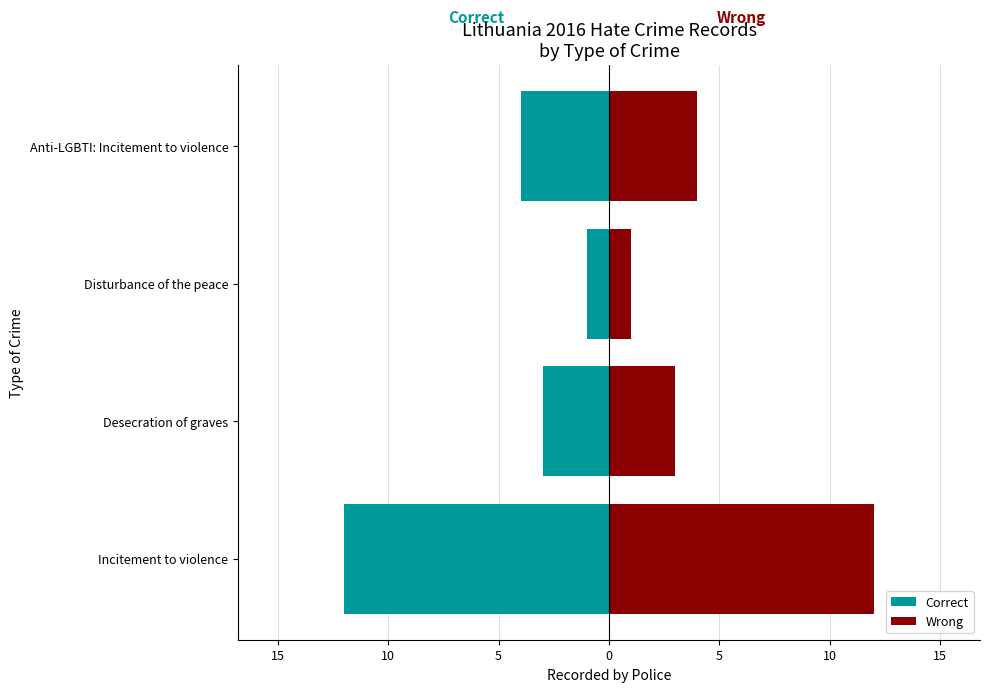

Count the number of categories in the chart.

4